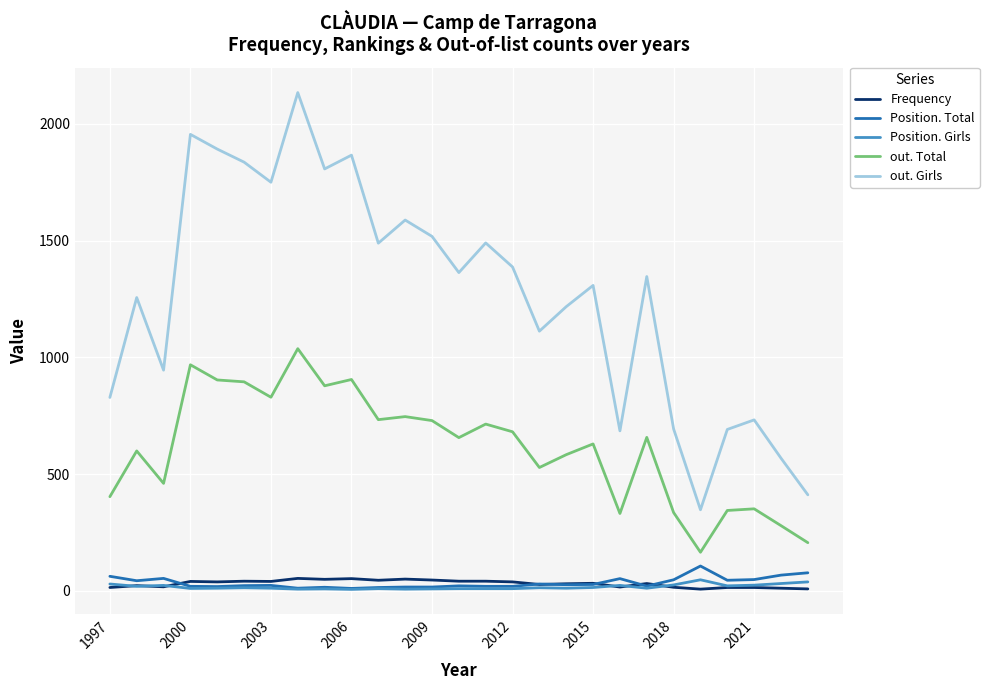

Which series has the largest total across all categories?

out. Girls